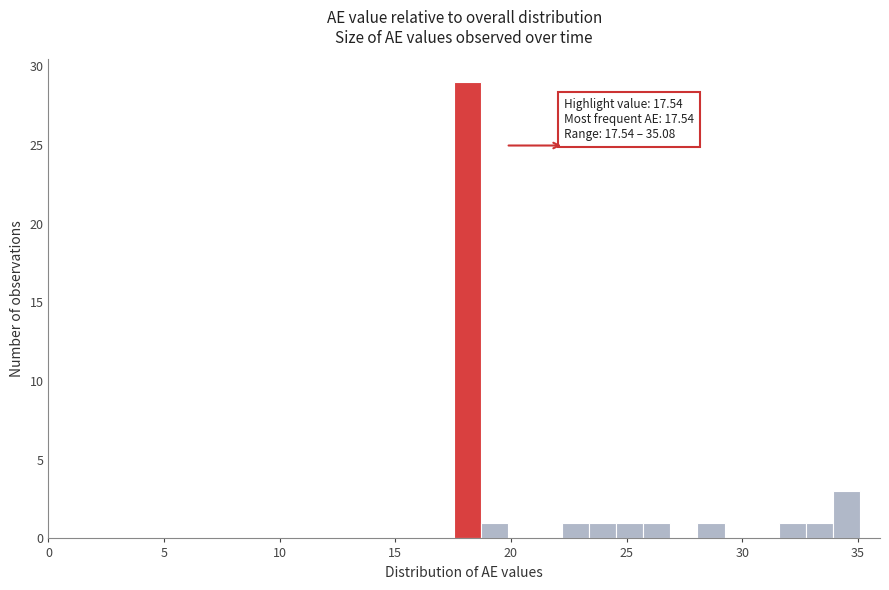

Read against the x-axis, roughly where is the centre of the tallest bar?

18.0